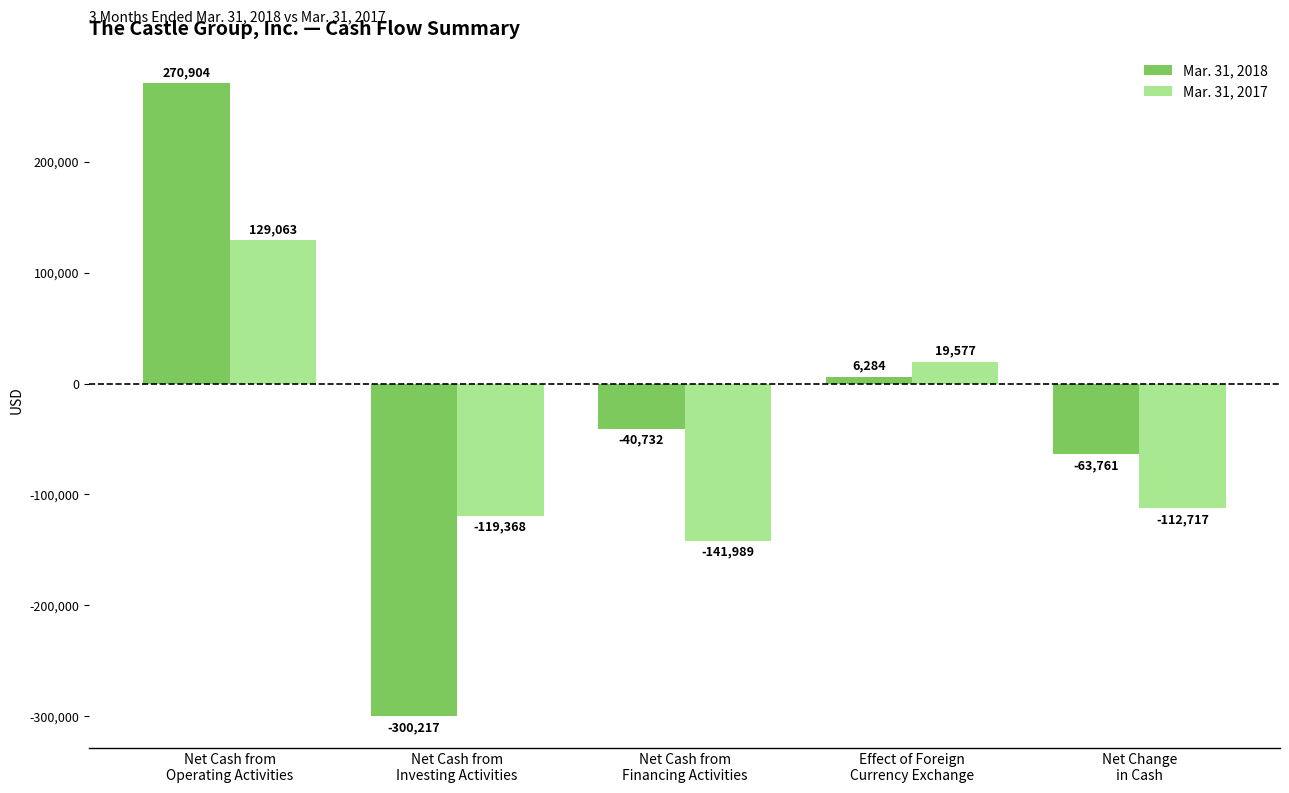

What is the sum of all Mar. 31, 2018 values?

-127522